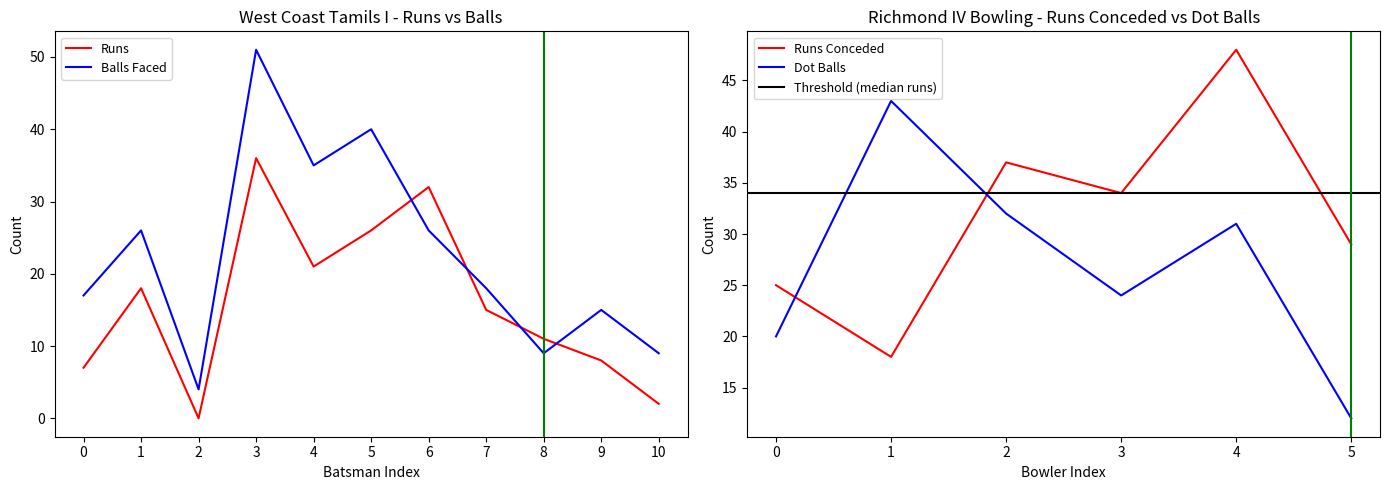

True or false: Balls has more than 1 interior local peaks.

True